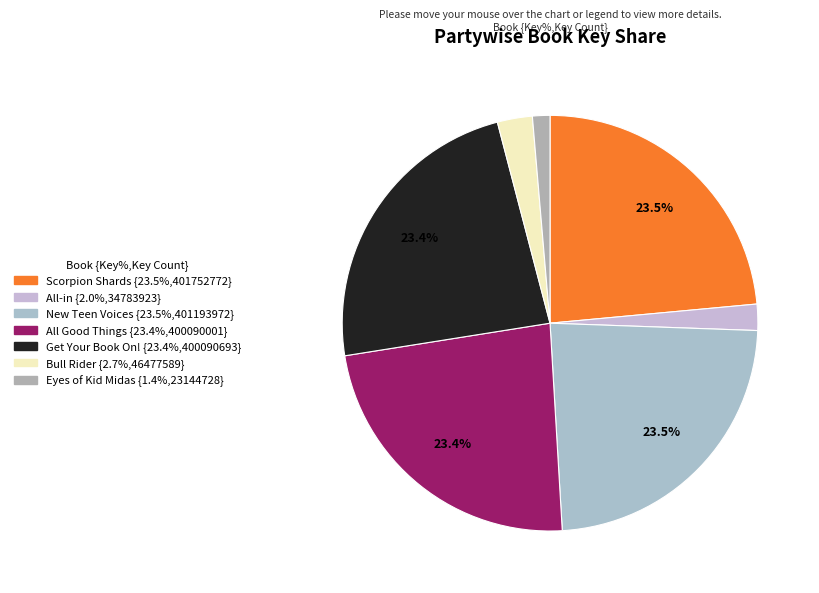

Rank the categories by value from highest to lowest.

Scorpion Shards, New Teen Voices, Get Your Book On!, All Good Things, Bull Rider, All-in, Eyes of Kid Midas